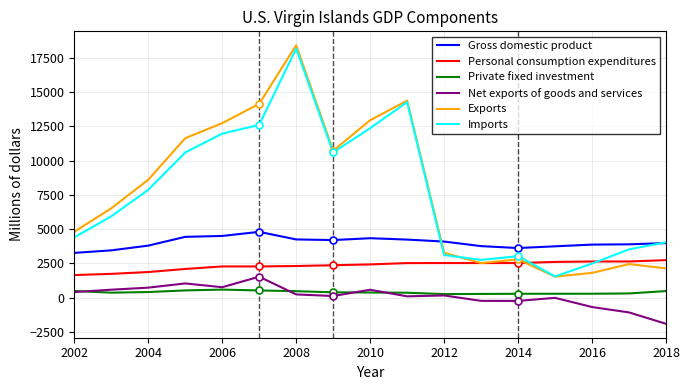

Which series has the widest spread of values?

Exports